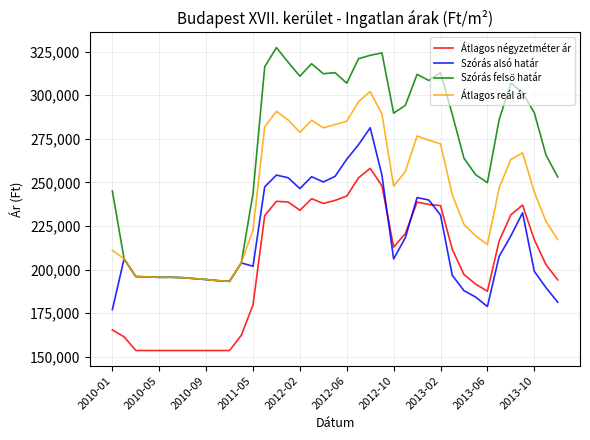

True or false: Átlagos reál ár and Átlagos négyzetméter ár intersect in this chart.

False